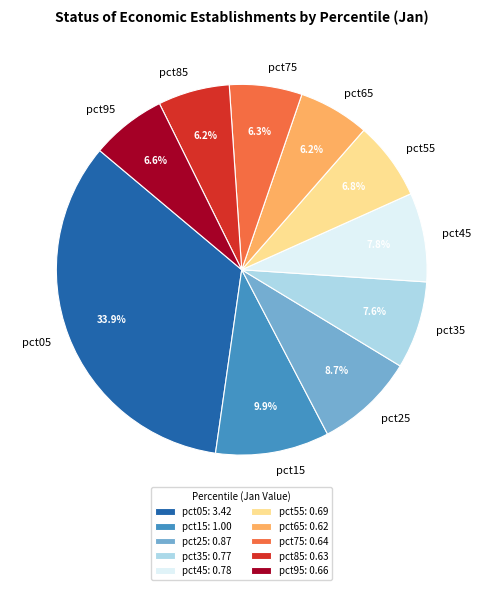

What portion of the pie excludes pct55?

93.2%